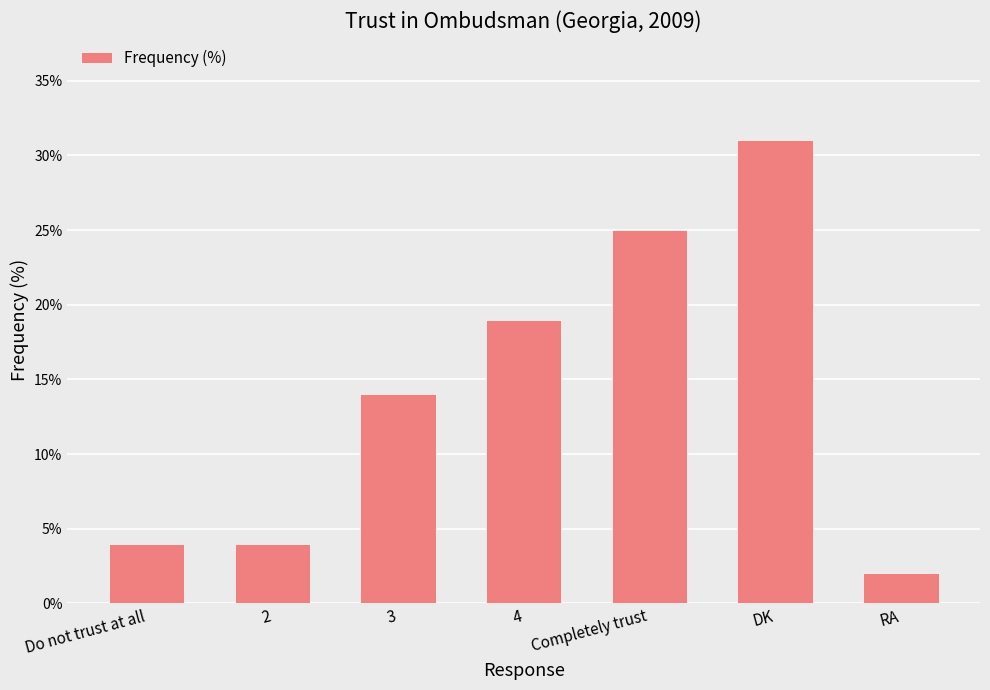

What is the sum of all values?

99